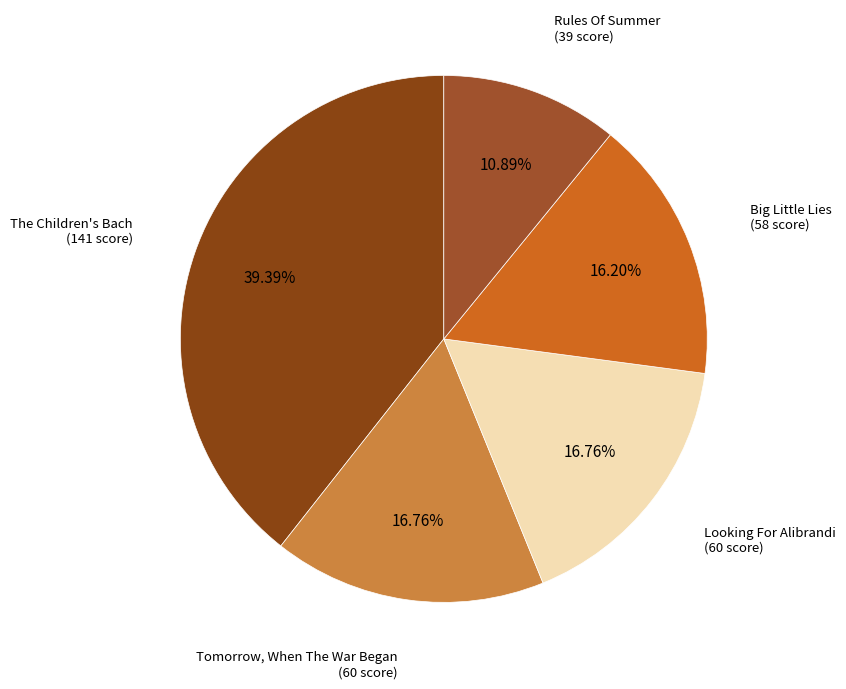

Is there any slice that represents more than half of the pie?

No